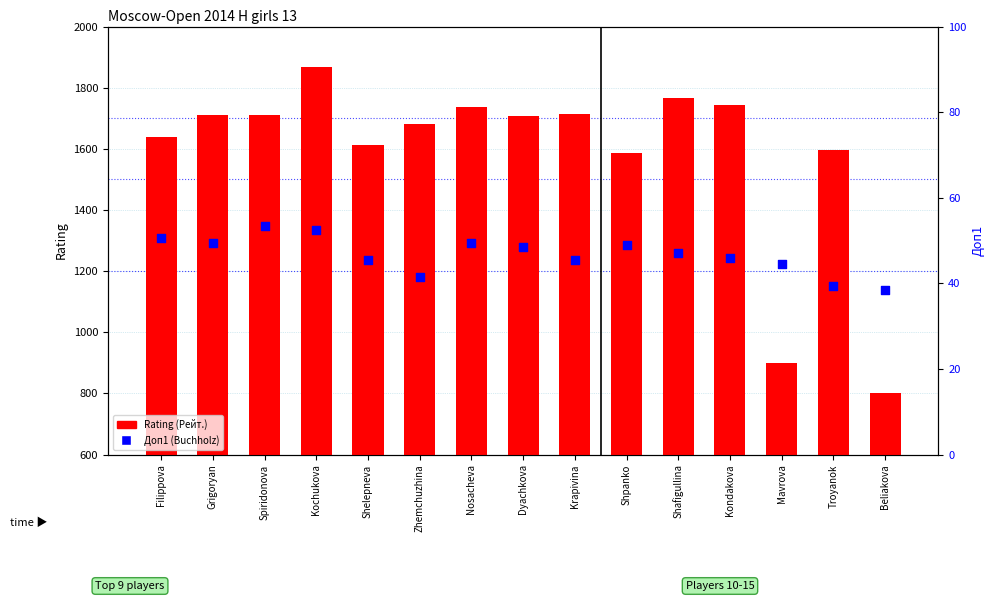

Which series contains the highest Y value?

Rating (Рейт.)